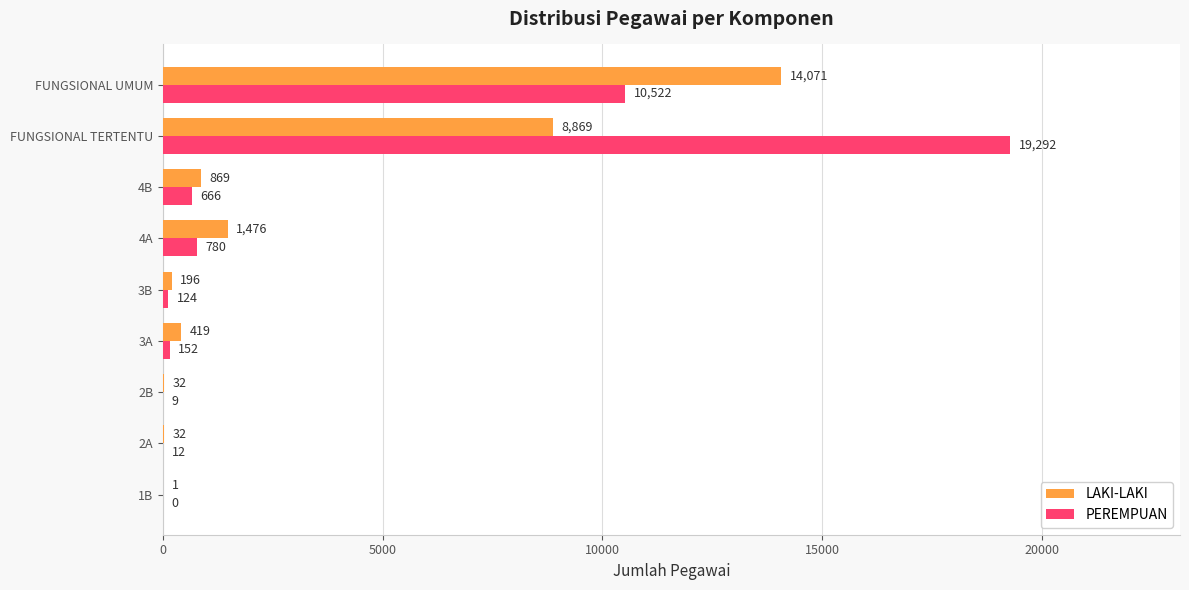

At which category does the chart reach its peak across all series?

FUNGSIONAL TERTENTU